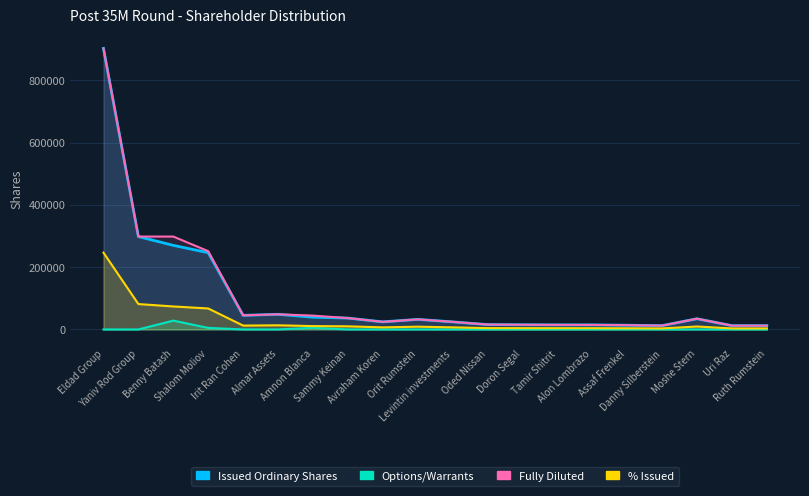

True or false: Issued Ordinary Shares and % Issued cross at least once.

False